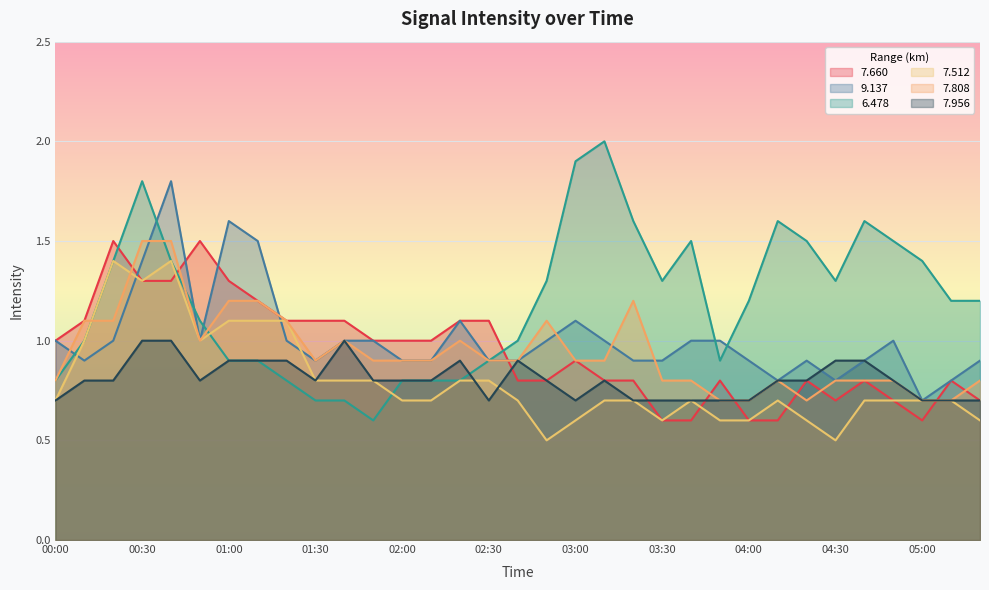

What is the label of the 9th point from the right?

04:00